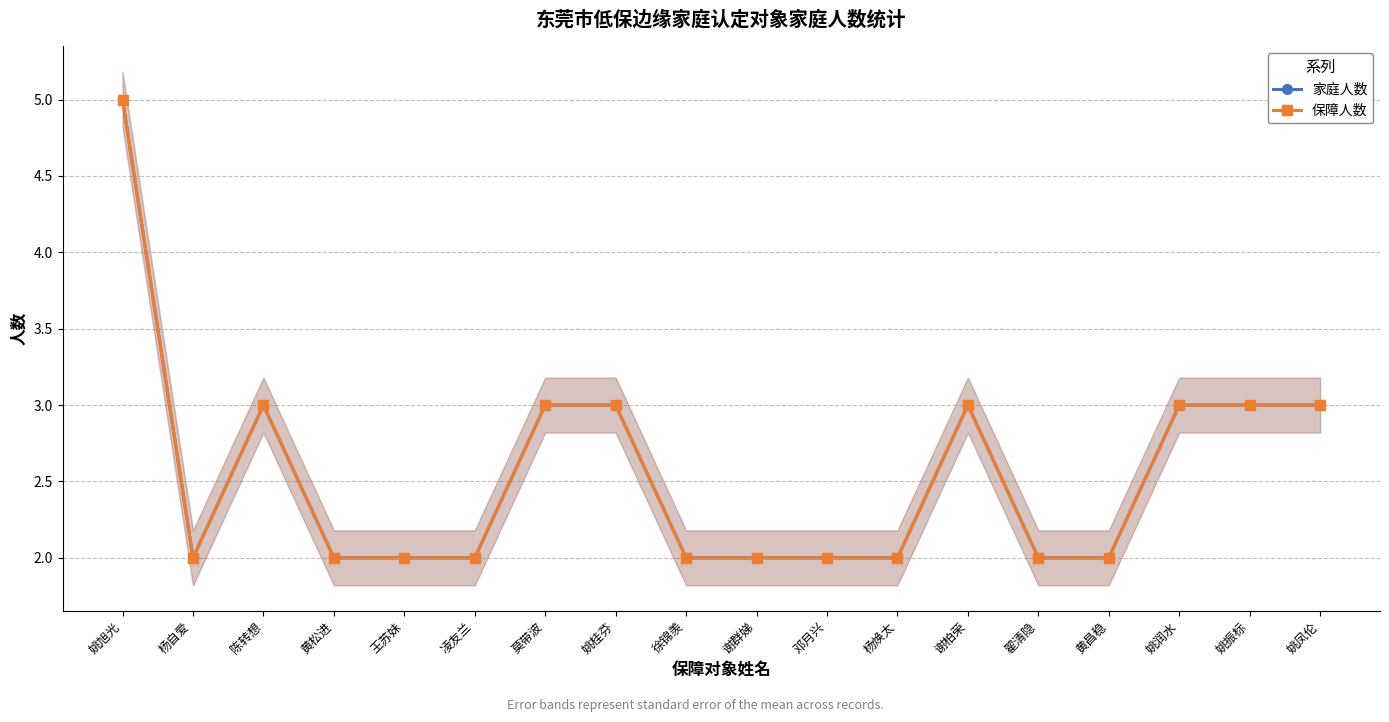

How many lines are shown in the chart?

2